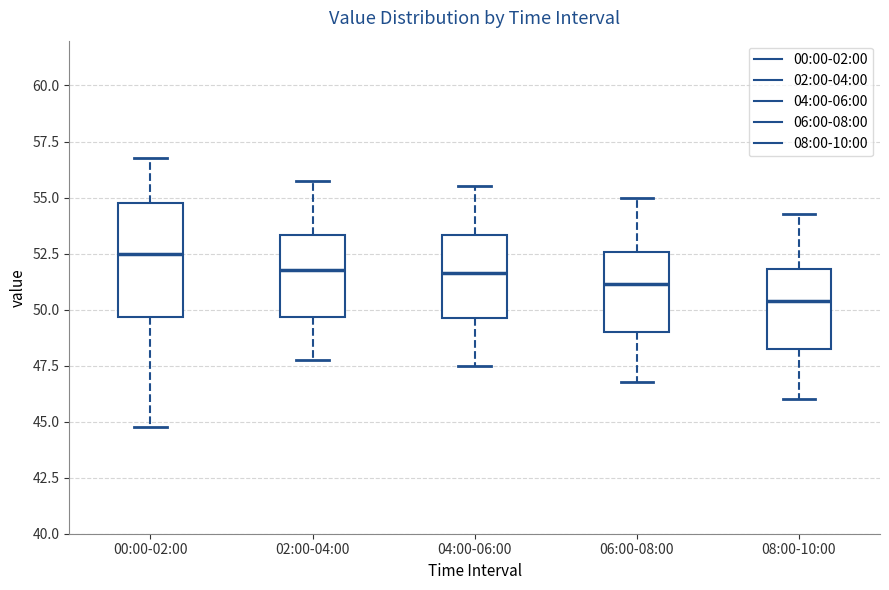

Reading left to right, transcribe this box plot: for each box, give where its median line is, the range the box spans, and where its two whiskers end, as read against the y-axis. The values are not printed on the chart, so give them approximately, as read against the axis.

00:00-02:00: median 52.5, box 49.5 to 55.0, whiskers 45.0 to 57.0
02:00-04:00: median 52.0, box 49.5 to 53.5, whiskers 48.0 to 56.0
04:00-06:00: median 51.5, box 49.5 to 53.5, whiskers 47.5 to 55.5
06:00-08:00: median 51.0, box 49.0 to 52.5, whiskers 47.0 to 55.0
08:00-10:00: median 50.5, box 48.5 to 52.0, whiskers 46.0 to 54.5